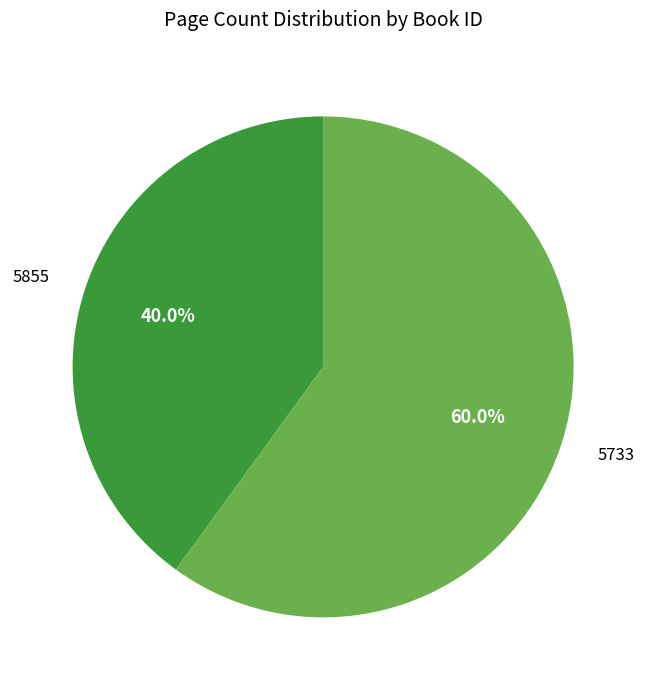

True or false: 5855 accounts for 40% of the total.

True